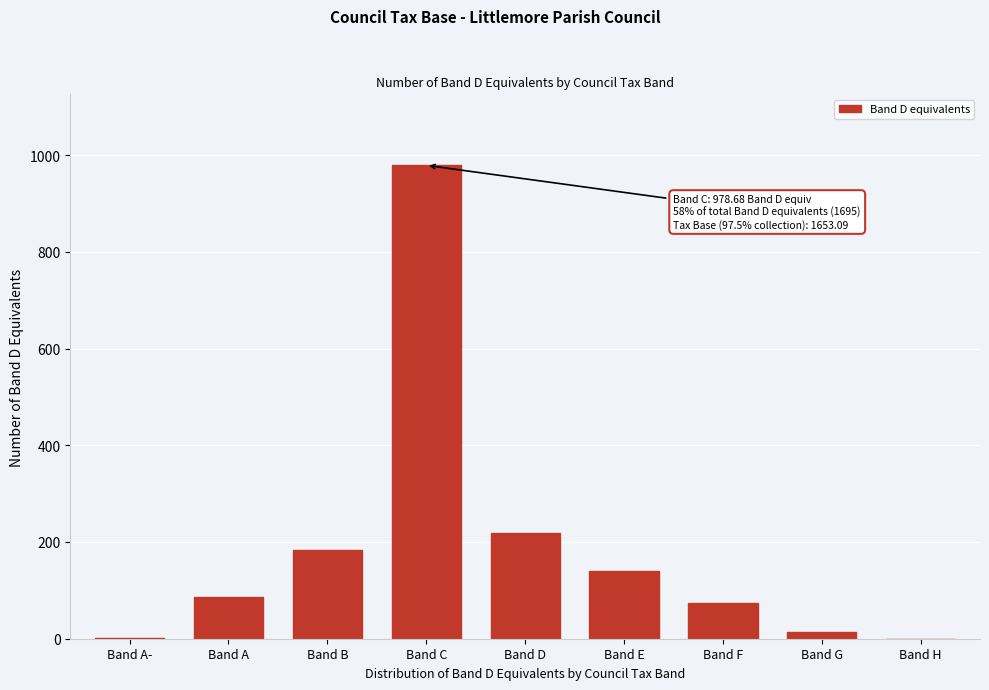

Is it true that the value at Band D is 218.2?

True